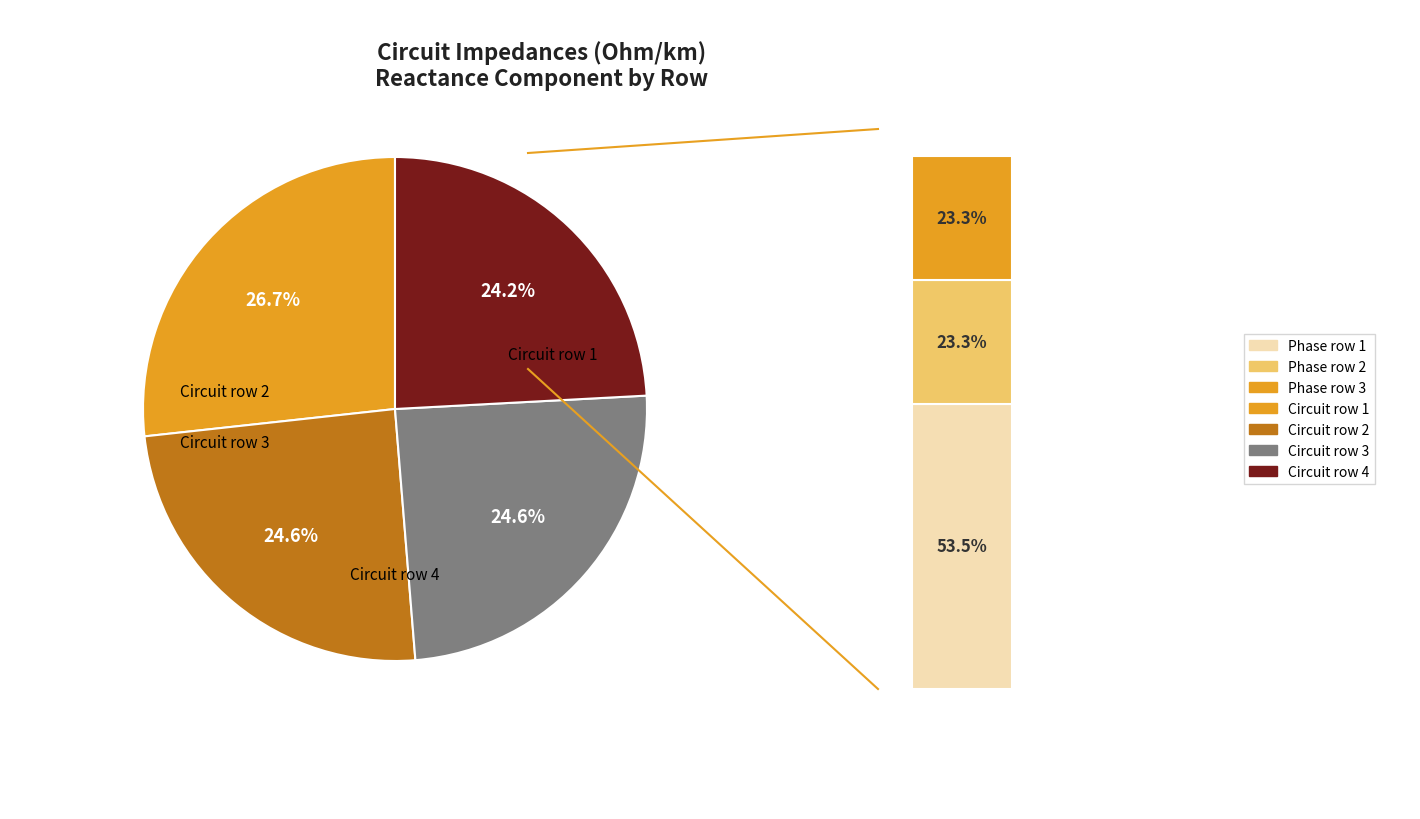

What is the smallest slice in the pie chart?

Circuit row 4